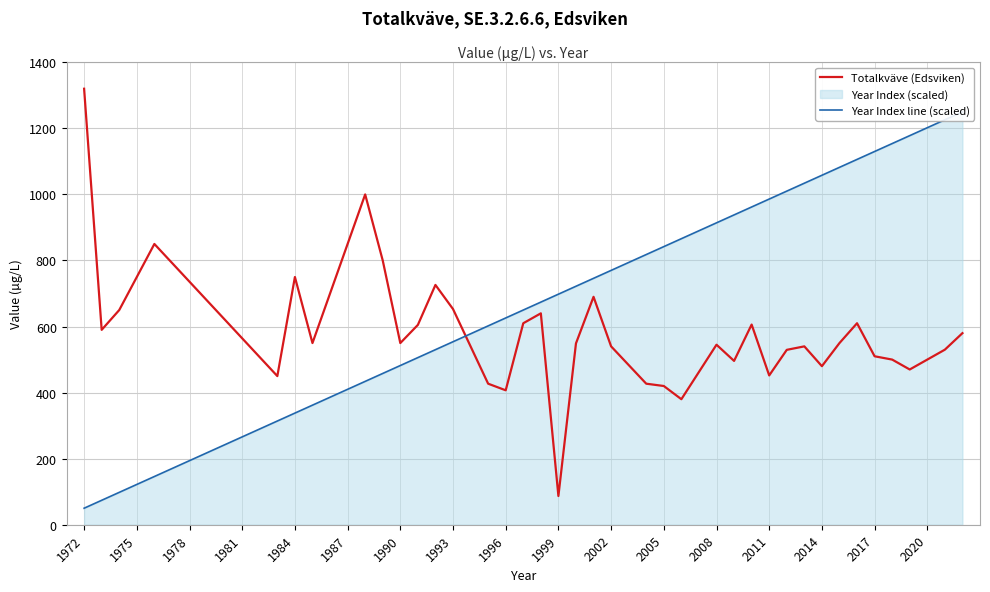

Which label corresponds to the largest value in the chart?

1972